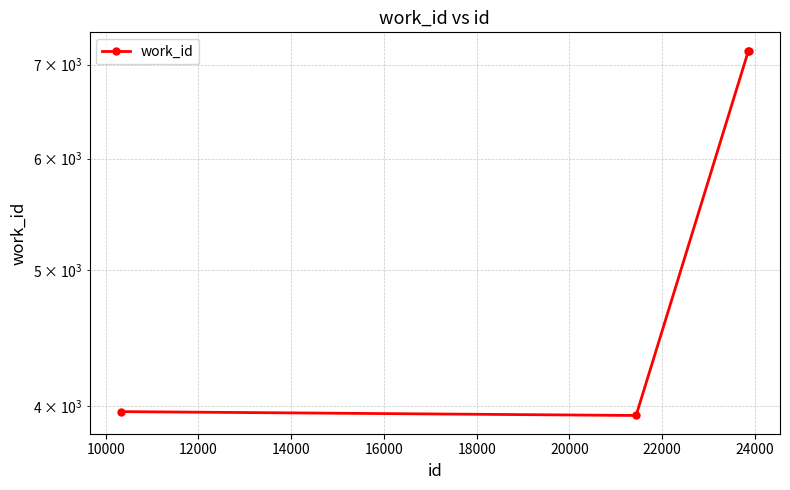

The value at 8000 is 5380. True or false?

False